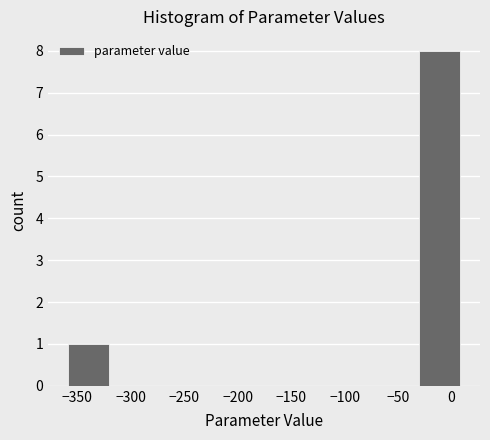

What is the height of the bar covering -360 to -320 on the x-axis? Neither the bar edges nor the heights are printed on the chart, so give them approximately, as read against the axes.

1